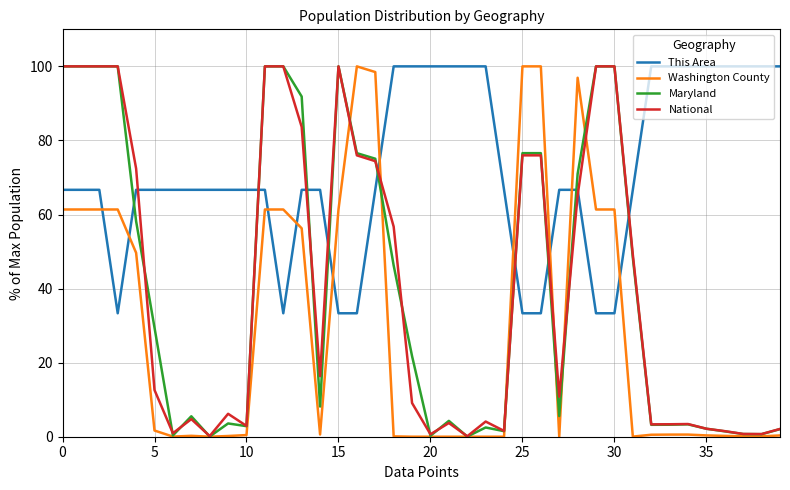

What is the maximum value shown in the chart?

100.0